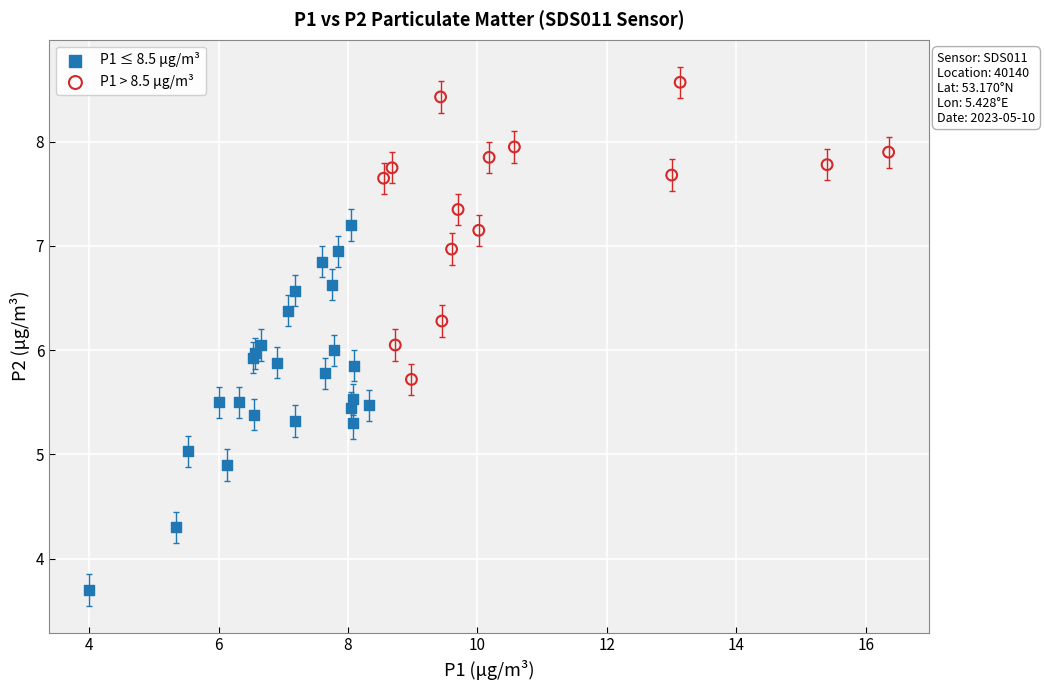

What are all the series names shown in the legend?

P1 ≤ 8.5 μg/m³, P1 > 8.5 μg/m³